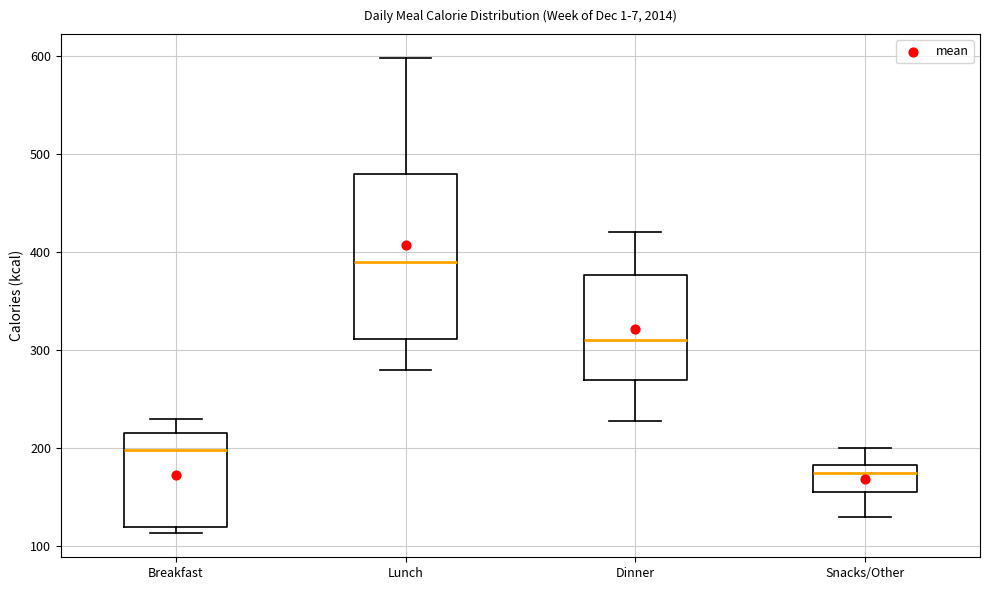

Reading left to right, read every box against the y-axis: the position of its median line, the range the box covers, and the ends of its whiskers. The values are not printed on the chart, so give them approximately, as read against the axis.

Breakfast: median 200, box 120 to 220, whiskers 110 to 230
Lunch: median 390, box 310 to 480, whiskers 280 to 600
Dinner: median 310, box 270 to 380, whiskers 230 to 420
Snacks/Other: median 180 (just below the box's upper edge), box 160 to 180, whiskers 130 to 200